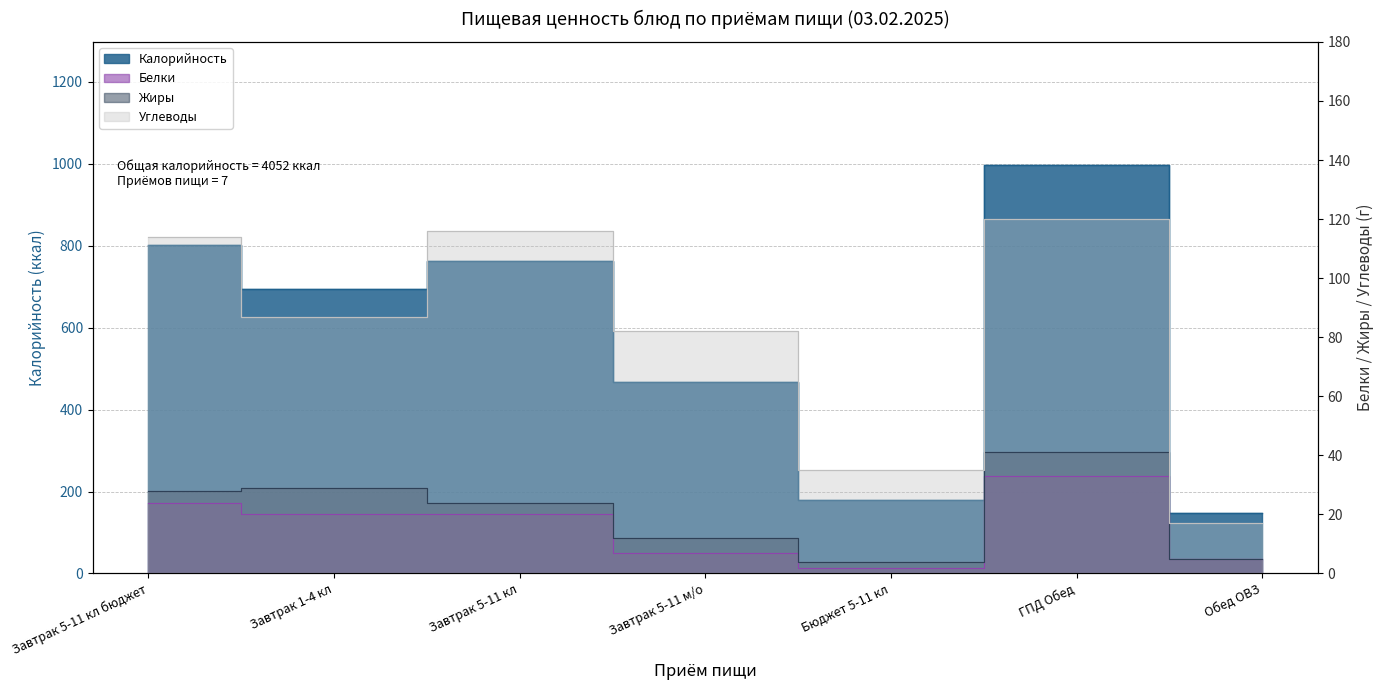

The value of Углеводы at Бюджет 5-11 кл is 35. True or false?

True